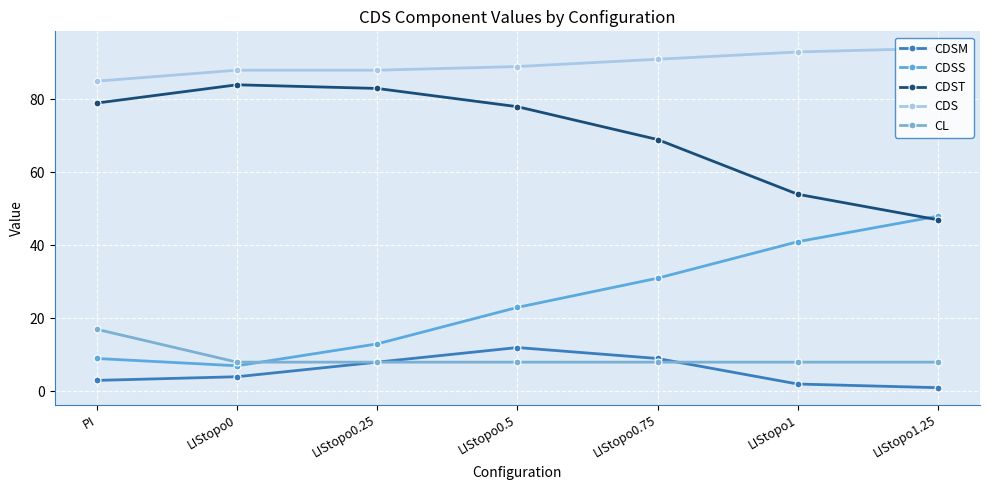

The CL series shows 8 at LIStopo0.25. True or false?

True